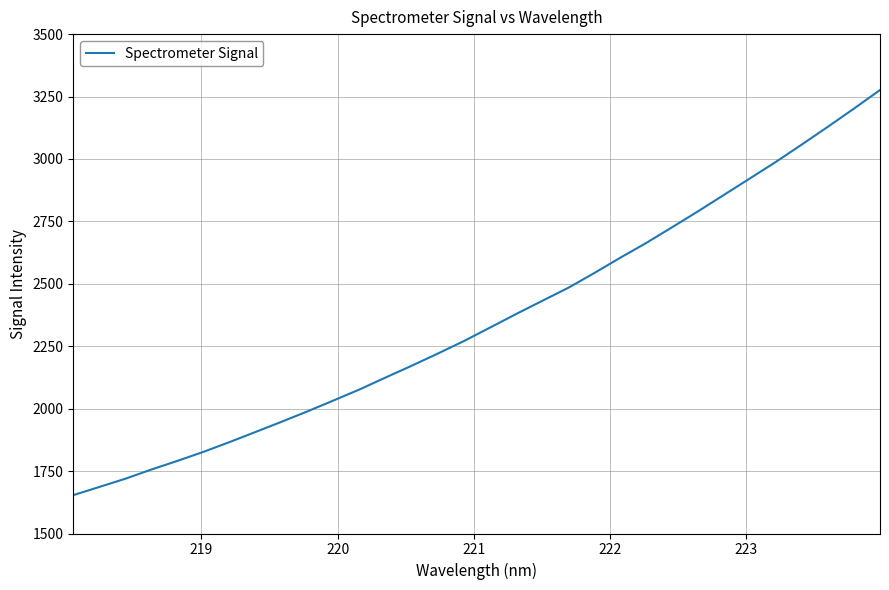

True or false: there are more than 1 points higher than both neighbors.

False